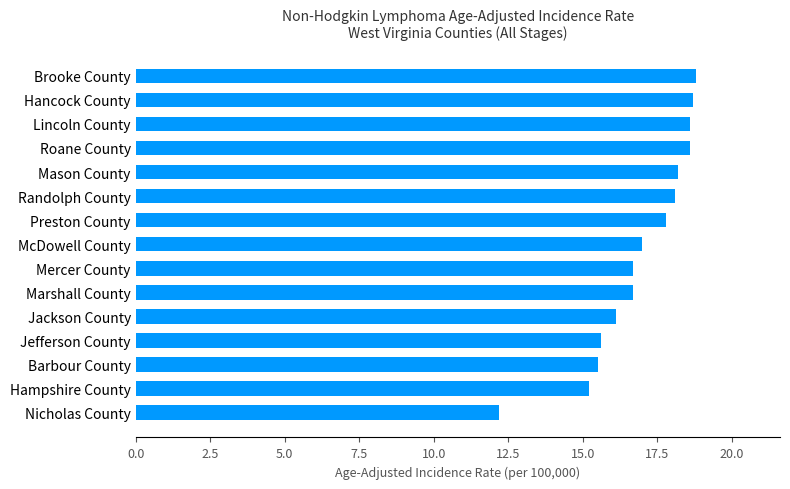

At which label is the value closest to 15?

Hampshire County